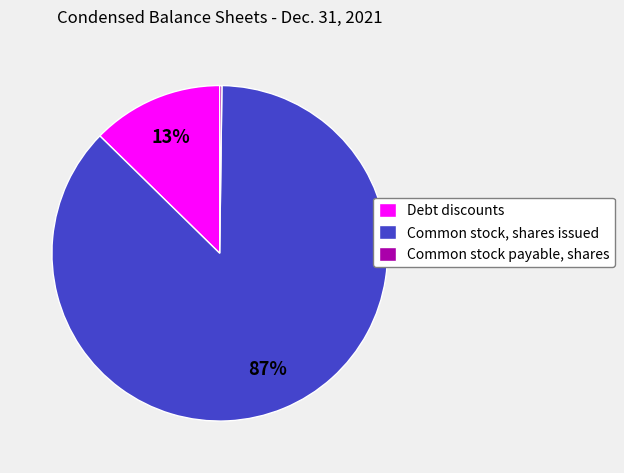

What is the largest slice in the pie chart?

Common stock, shares issued